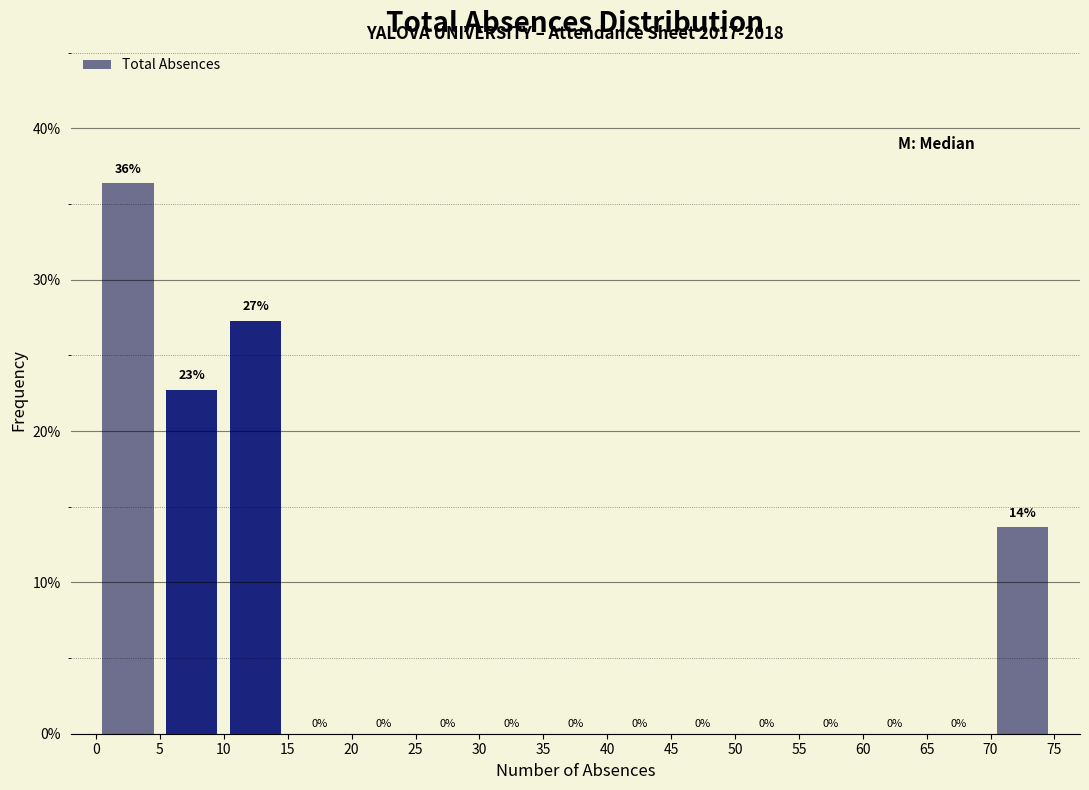

Over which range of the x-axis is the bar tallest?

0 to 5